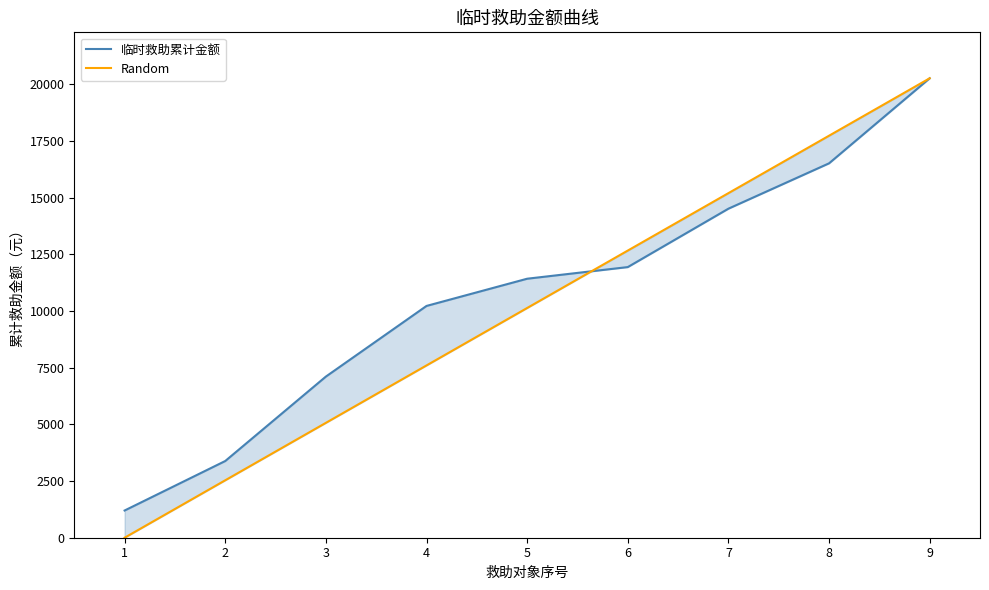

Reading left to right, transcribe all the data shown in this chart.

临时救助累计金额: 1200.0	3382.0	7105.0	10220.0	11420.0	11933.0	14508.0	16508.0	20258.0
Random: 0.0	2532.2	5064.5	7596.8	10129.0	12661.2	15193.5	17725.8	20258.0